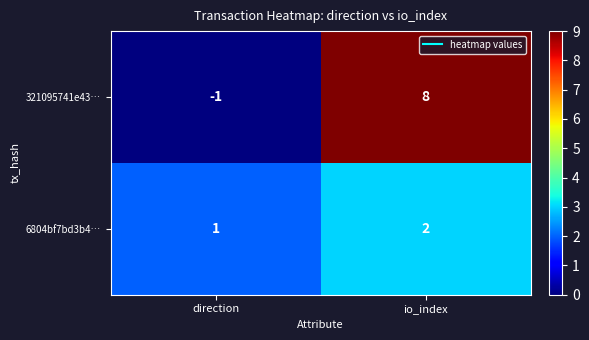

How many positive values does the 321095741e43… series have?

1